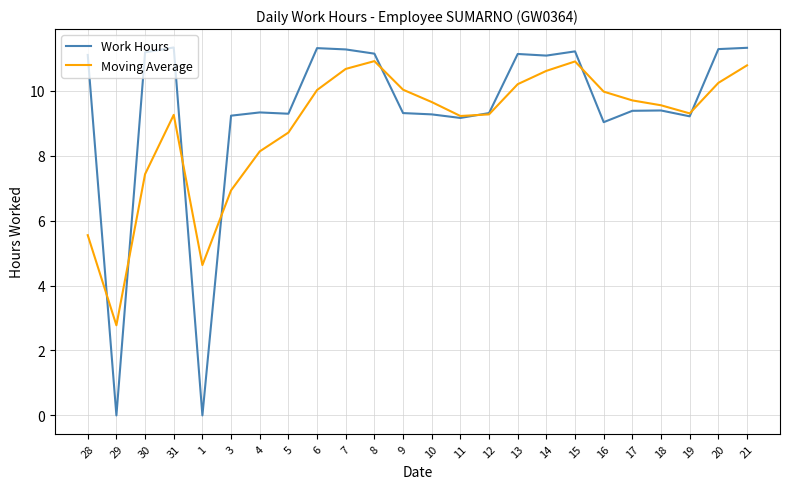

What position from the left is 15?

18